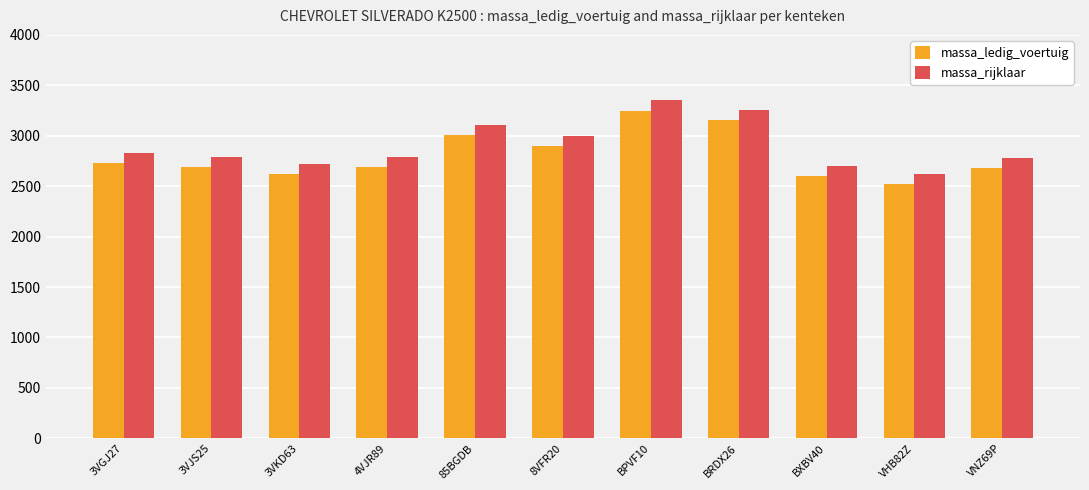

What is the value of the massa_rijklaar bar at the 5th from the left?

3110